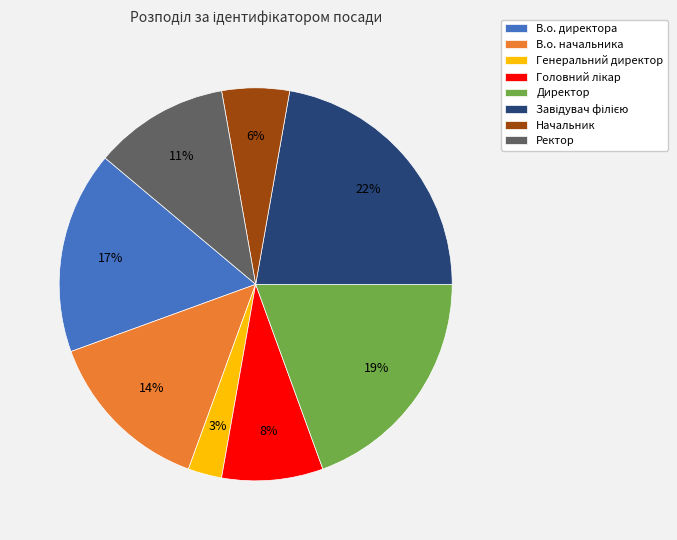

What percentage is the Начальник slice, to the nearest percent?

6%